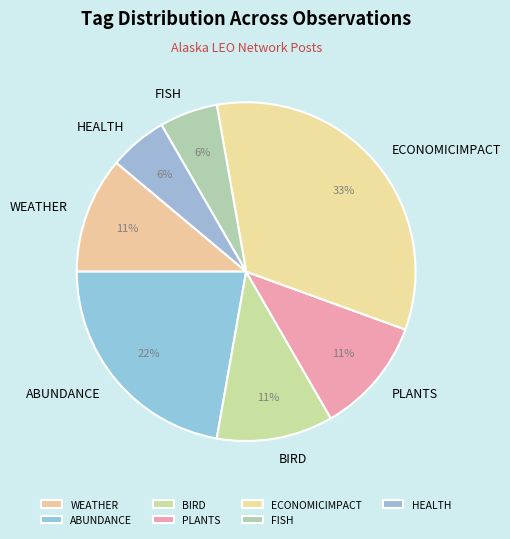

Is the sum of FISH and BIRD greater than half?

No